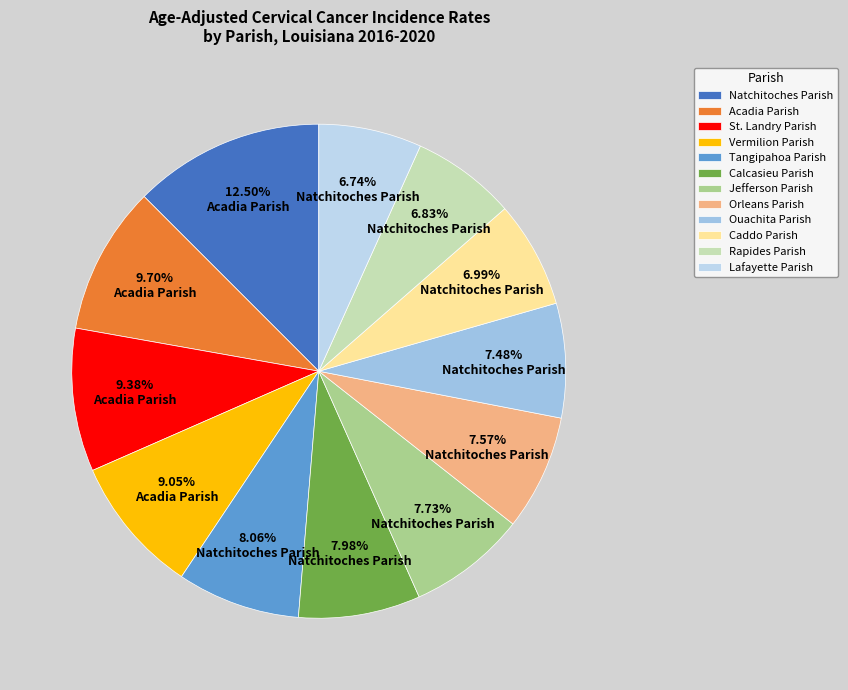

To the nearest percent, what percentage of the pie is Orleans Parish?

8%